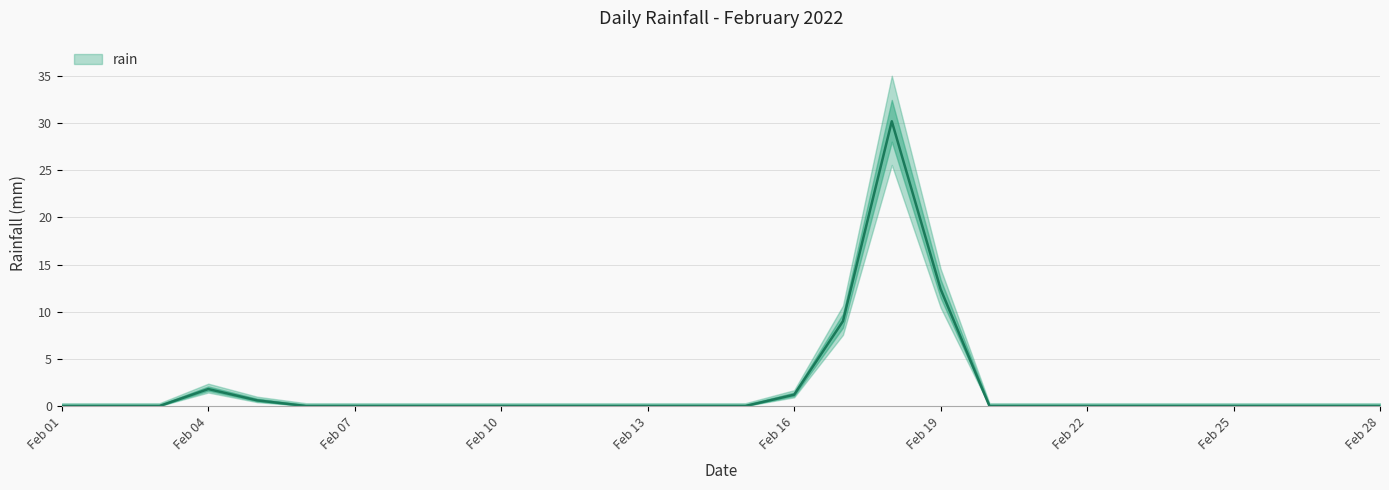

What is the sum of the values at 2022-02-19 and 2022-02-11?

12.4